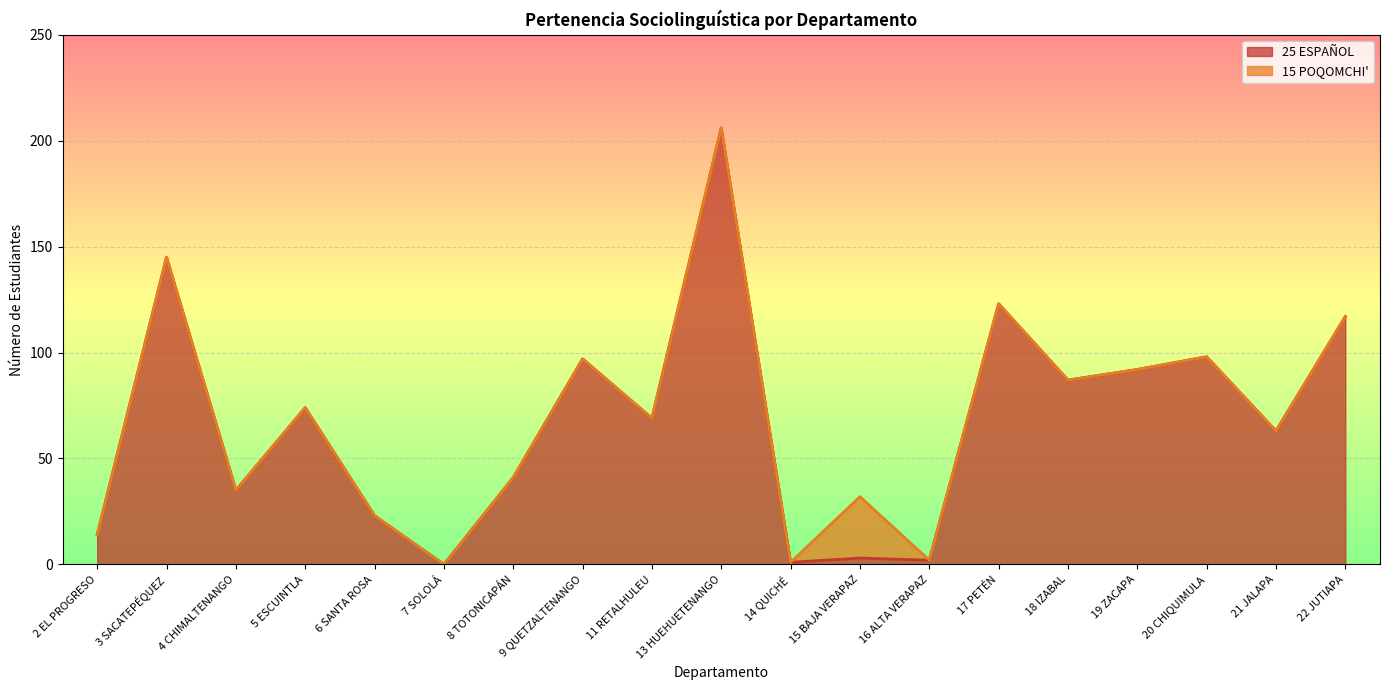

Reading left to right, what are all the values shown in this chart?

14	145	35	74	23	0	41	97	69	206	1	3	2	123	87	92	98	63	117